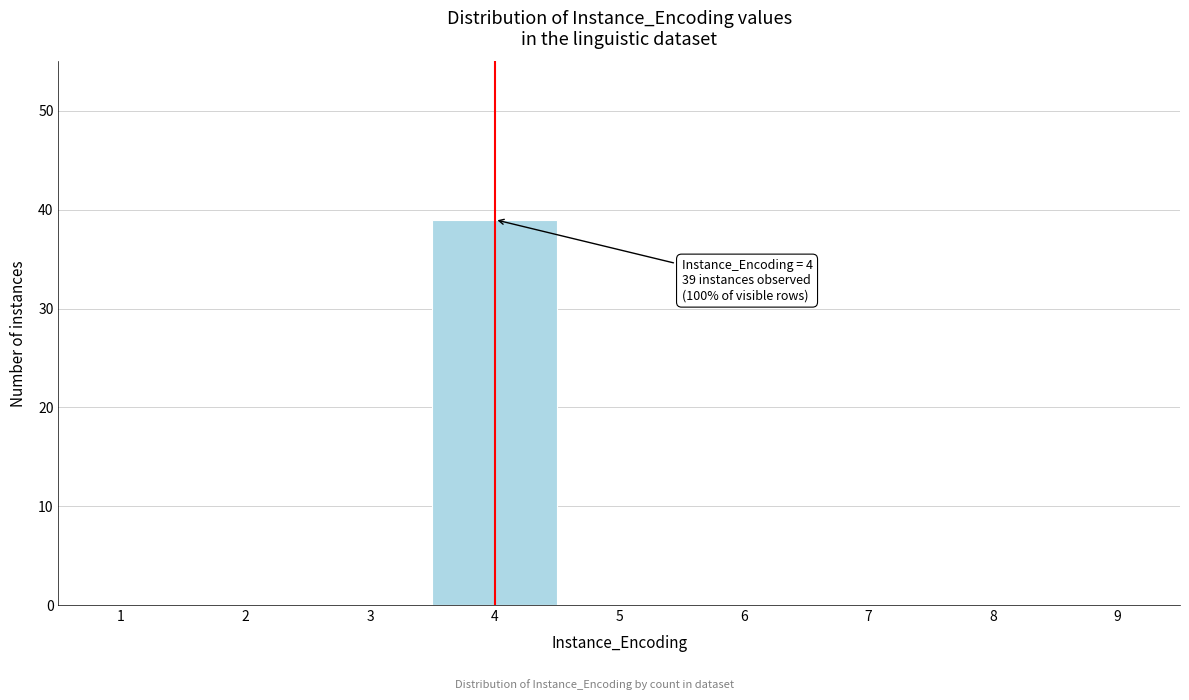

Reading right to left, what are all the values shown in this chart?

9=0	8=0	7=0	6=0	5=0	4=39	3=0	2=0	1=0